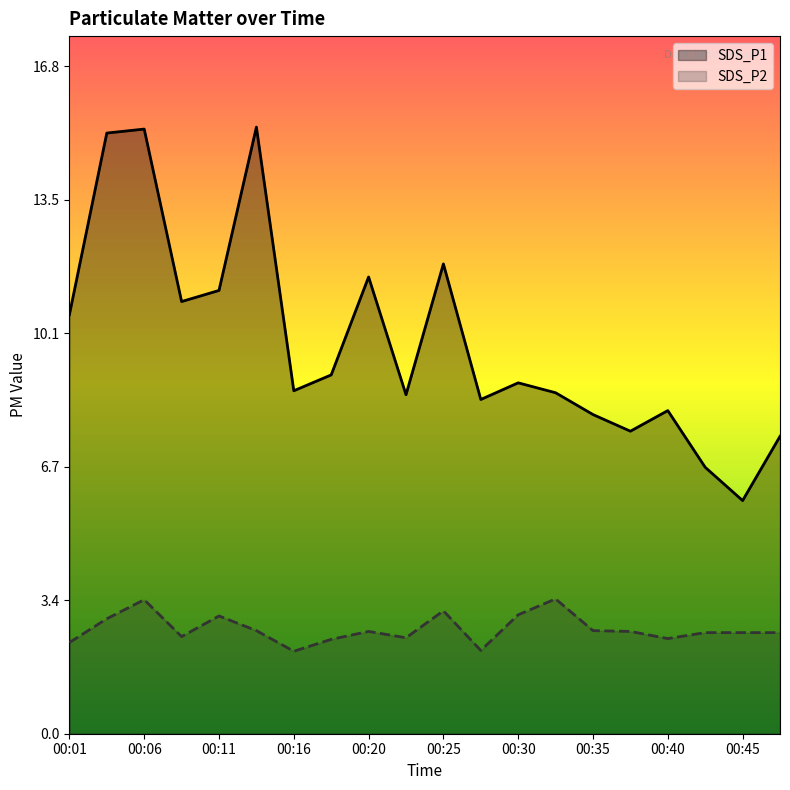

Reading right to left, transcribe all the data shown in this chart.

SDS_P1: 7.5	5.9	6.7	8.2	7.6	8.1	8.6	8.8	8.4	11.8	8.6	11.5	9.1	8.7	15.3	11.2	10.9	15.2	15.2	10.6
SDS_P2: 2.5	2.5	2.5	2.4	2.6	2.6	3.4	3.0	2.1	3.1	2.4	2.6	2.4	2.1	2.6	3.0	2.5	3.4	2.9	2.3